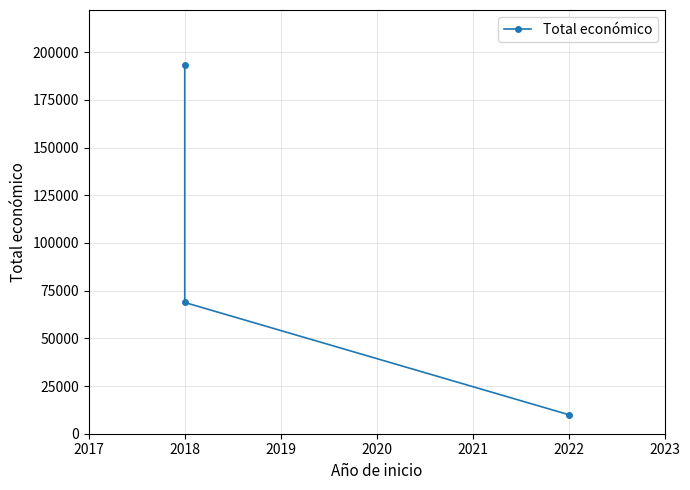

The value at 2022 is 13978. True or false?

False